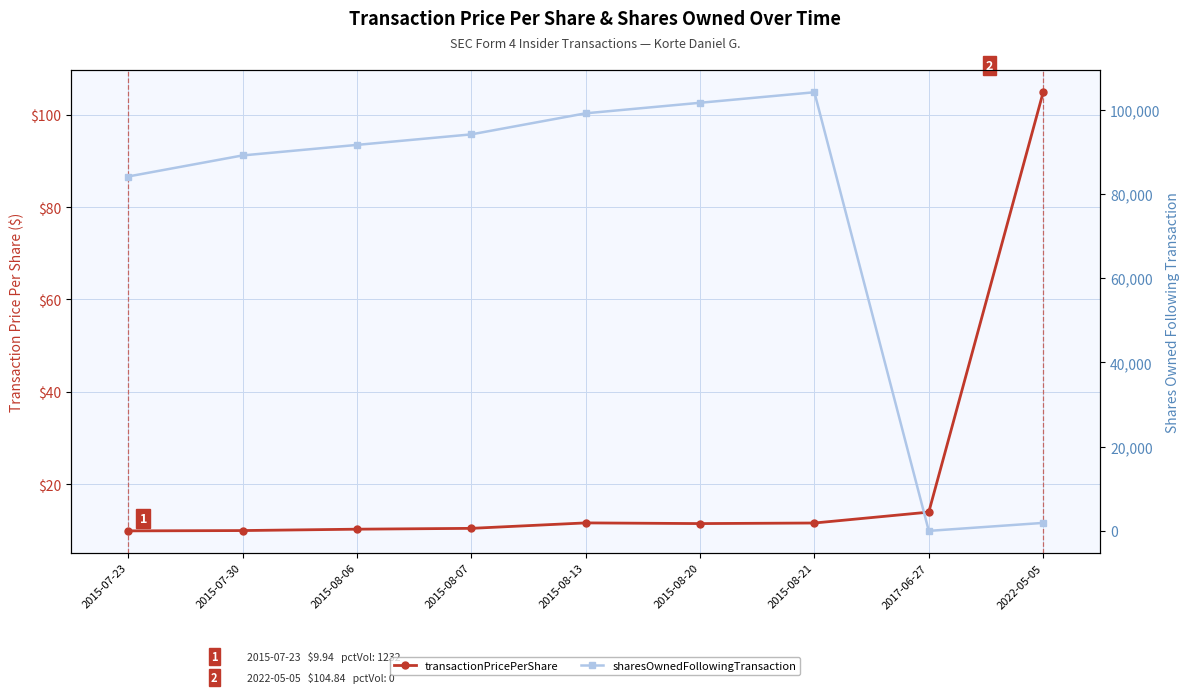

Where is transactionPricePerShare nearest to the value 57?

2017-06-27